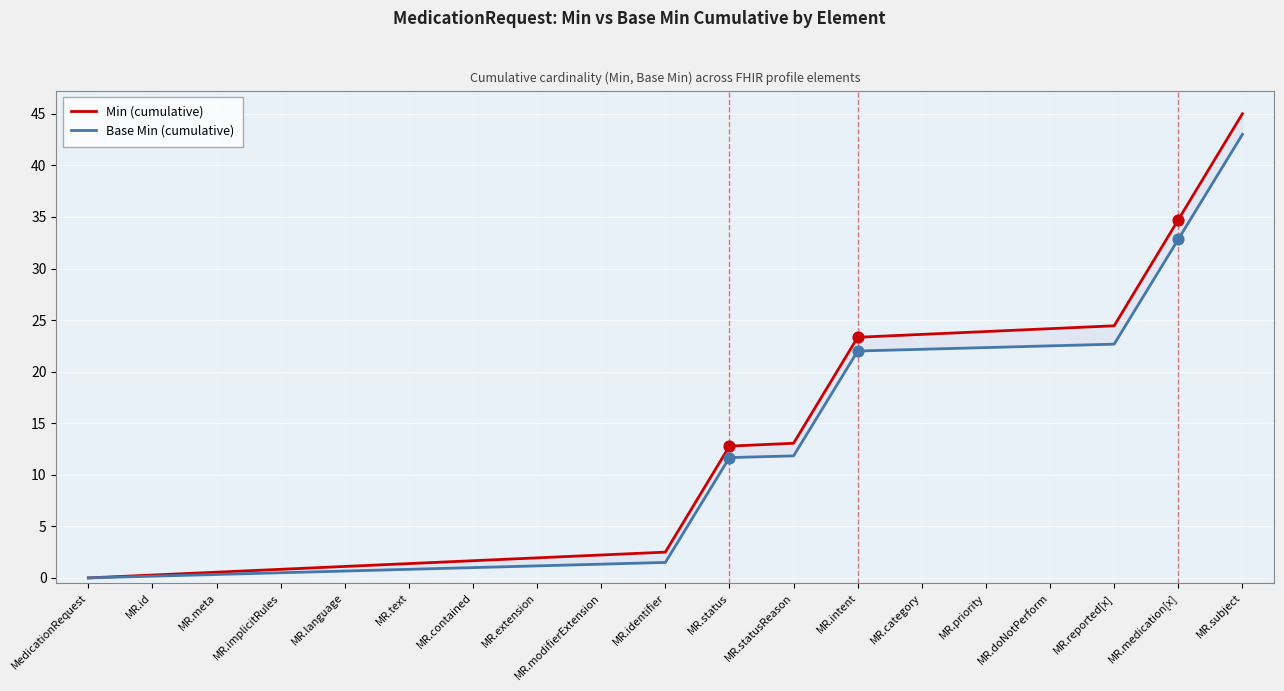

Which series contains the lowest Y value?

Min (cumulative)